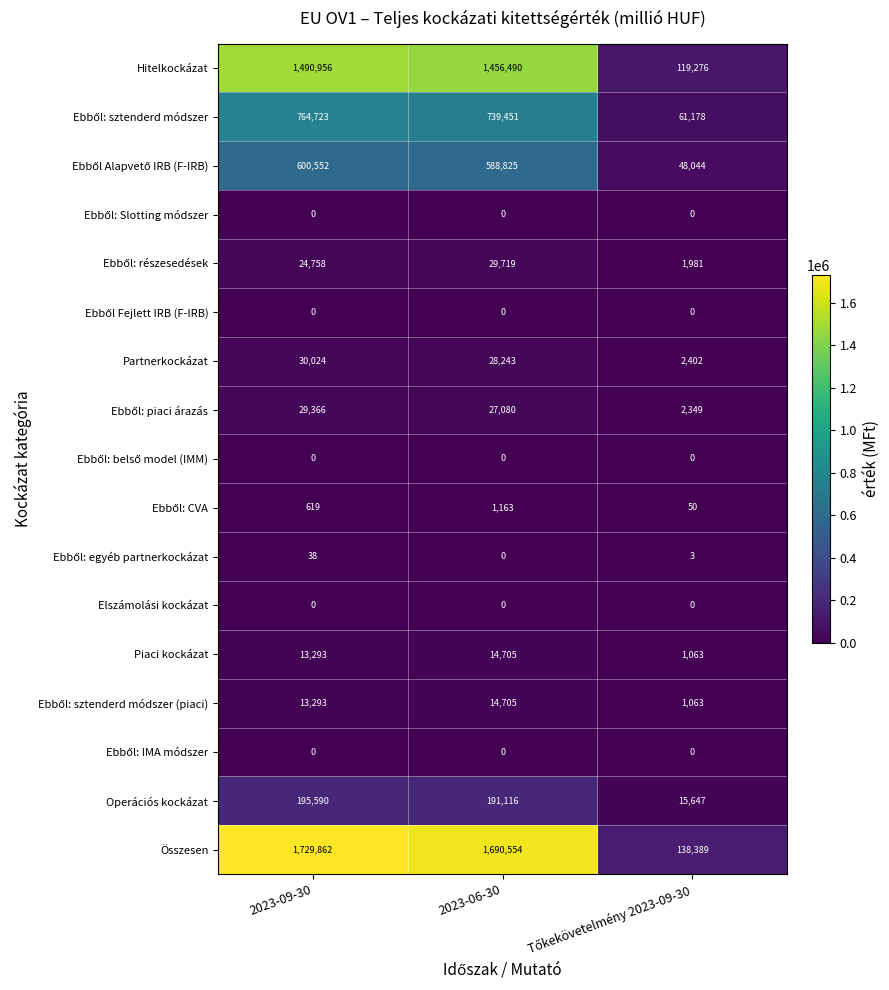

Which series has the largest total across all categories?

Összesen